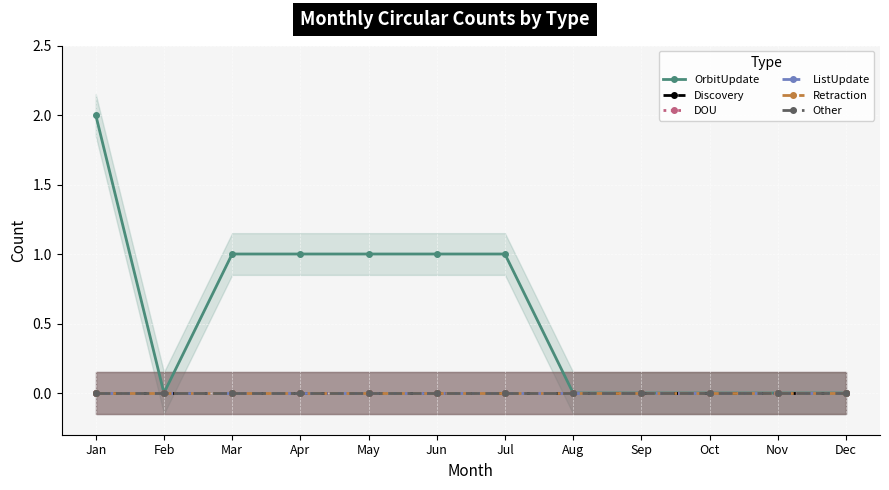

At which label is ListUpdate closest to 0?

Jan